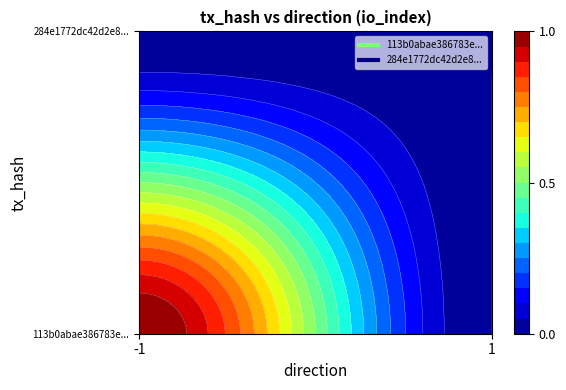

Rank the categories by 113b0abae386783e268d31f0196895101f36f18 value from highest to lowest.

-1, 1